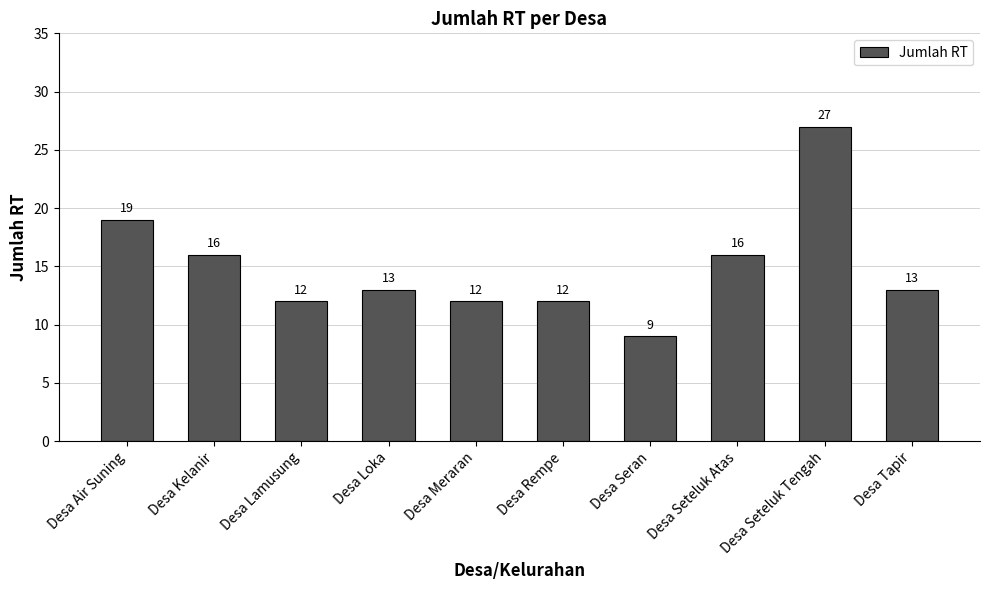

What is the approximate value at Desa Lamusung, to the nearest 5?

10